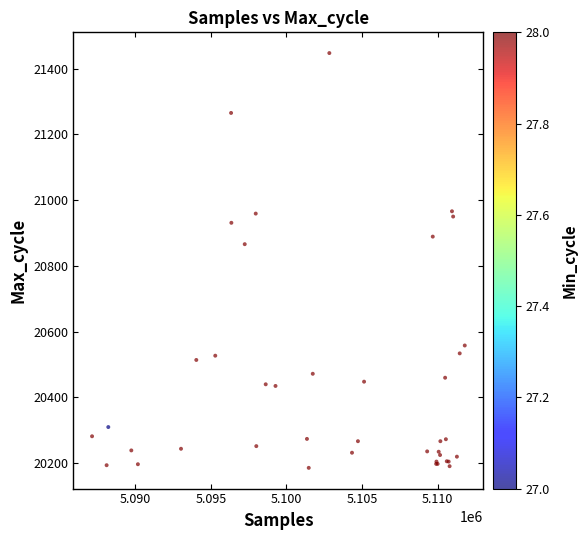

What Y value in the scatter plot is closest to 20816?

20866